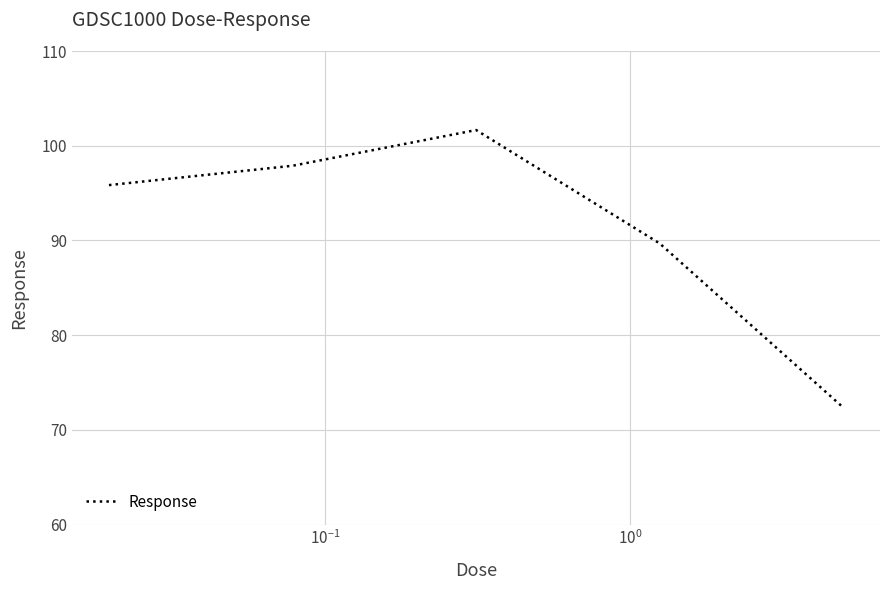

How many values are below 95?

2